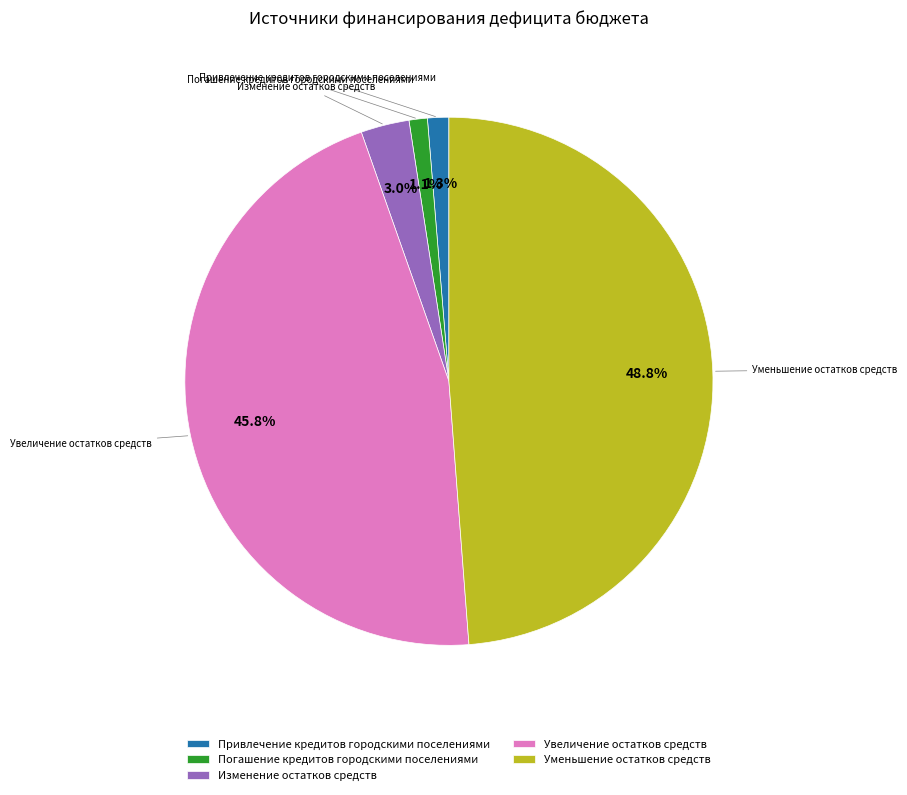

Which slice is the largest?

Уменьшение остатков средств